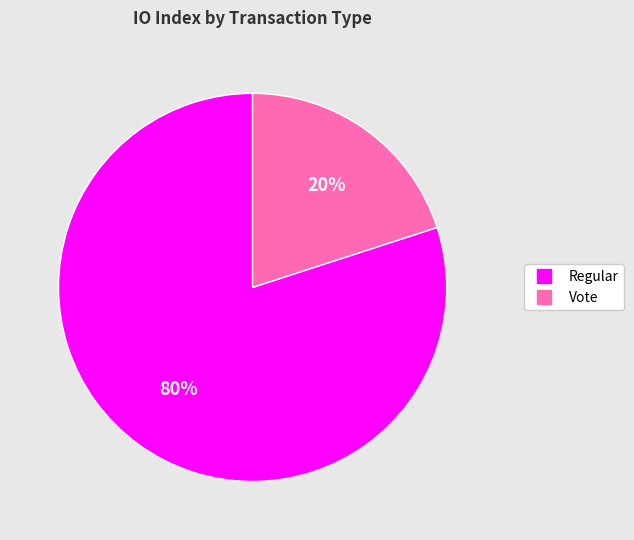

To the nearest percent, what is the average slice percentage?

50%